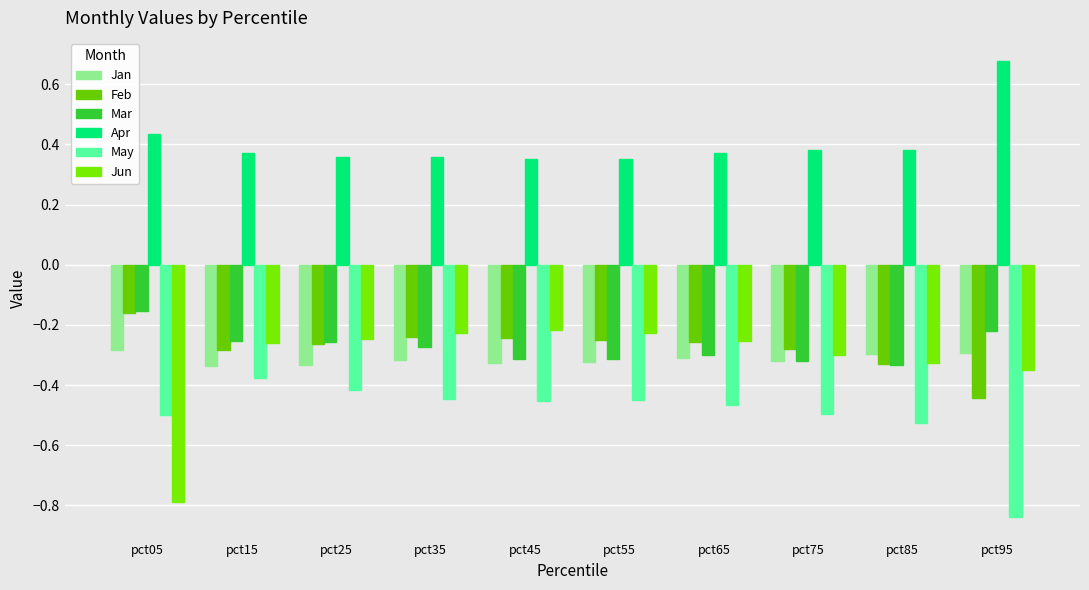

What is the spread (max minus min) of values at pct15?

0.7